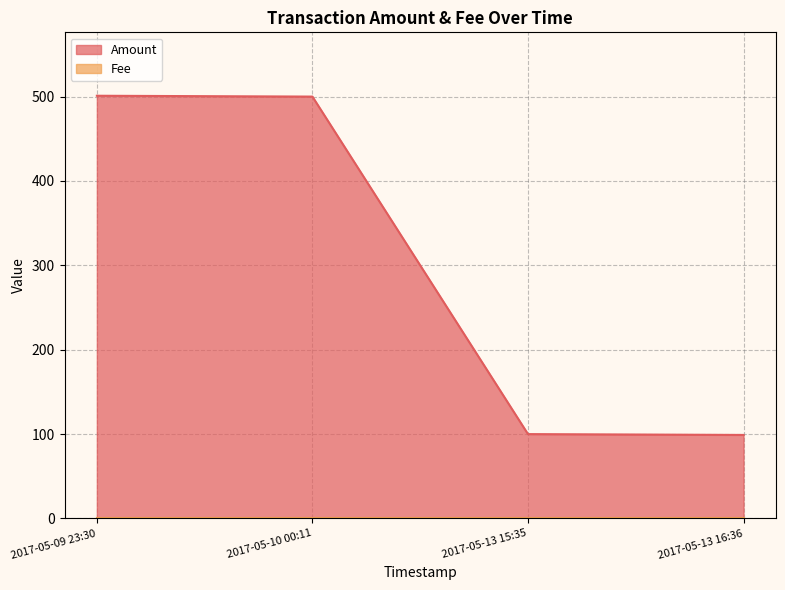

The value of Amount at 2017-05-13 15:35 is 163. True or false?

False